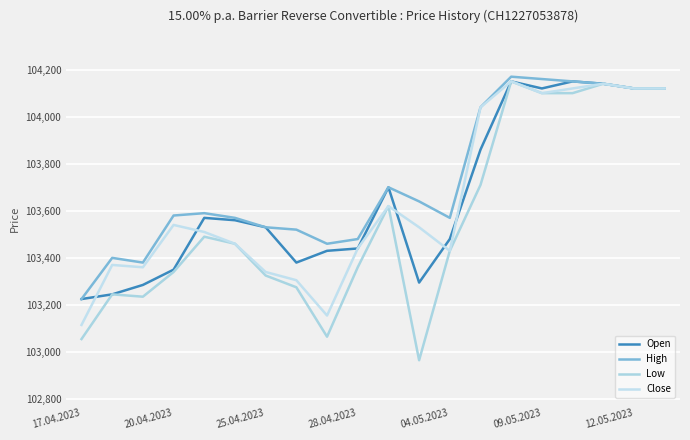

List the labels in order of High value, largest first.

14, 15, 16, 17, 18, 19, 13, 10, 11, 04.05.2023, 28.04.2023, 09.05.2023, 12, 12.05.2023, 7, 9, 8, 20.04.2023, 25.04.2023, 17.04.2023